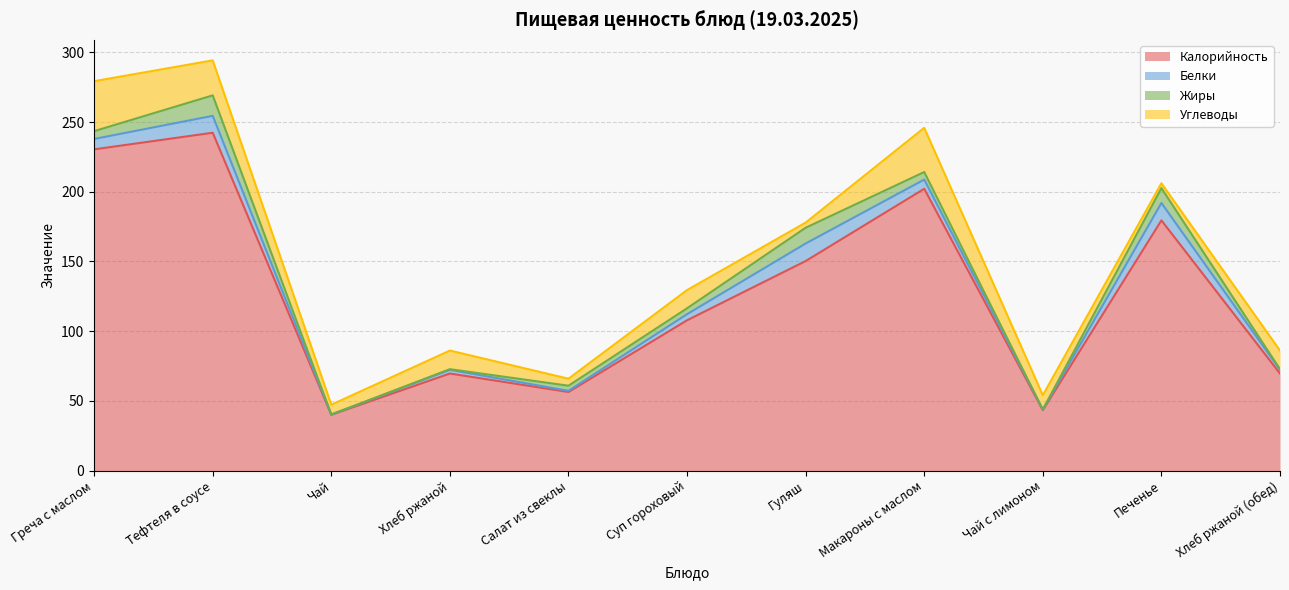

At which category does the chart reach its peak across all series?

Тефтеля в соусе